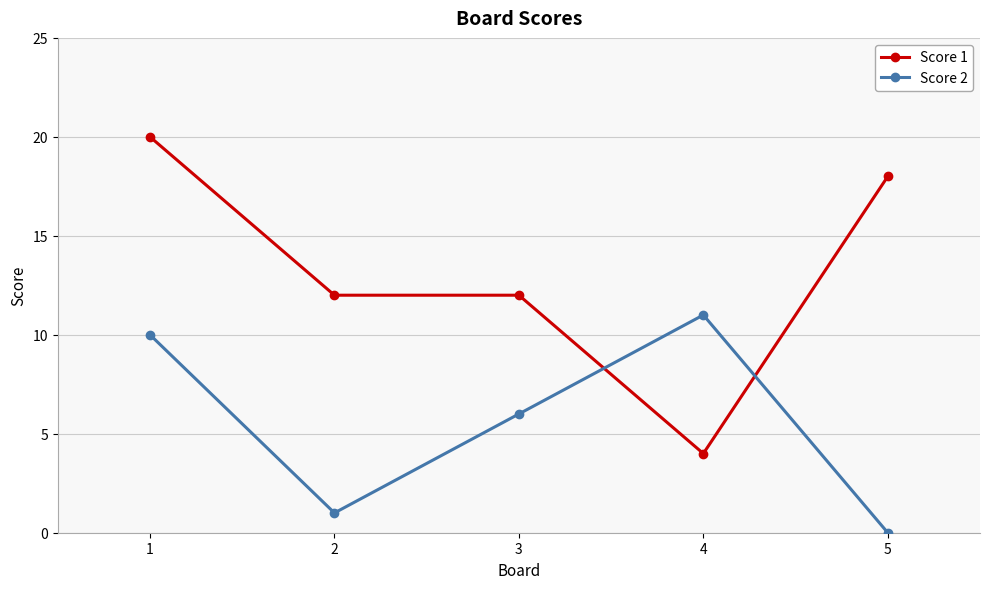

What is the difference between the Score 1 values at 4 and 1?

16